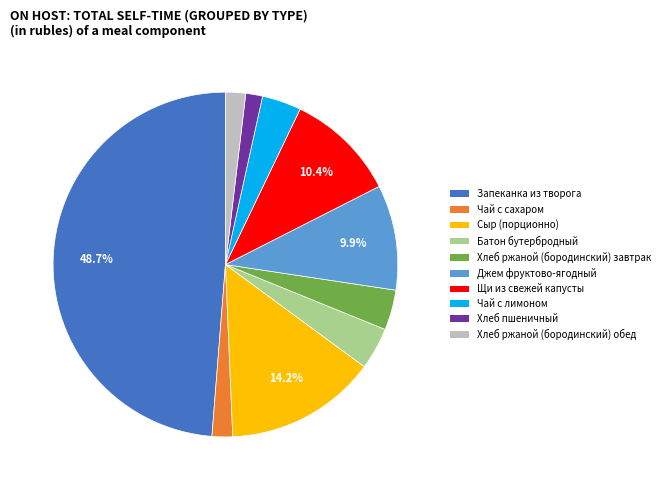

Between Чай с сахаром and Хлеб ржаной (бородинский) завтрак, which is larger?

Хлеб ржаной (бородинский) завтрак